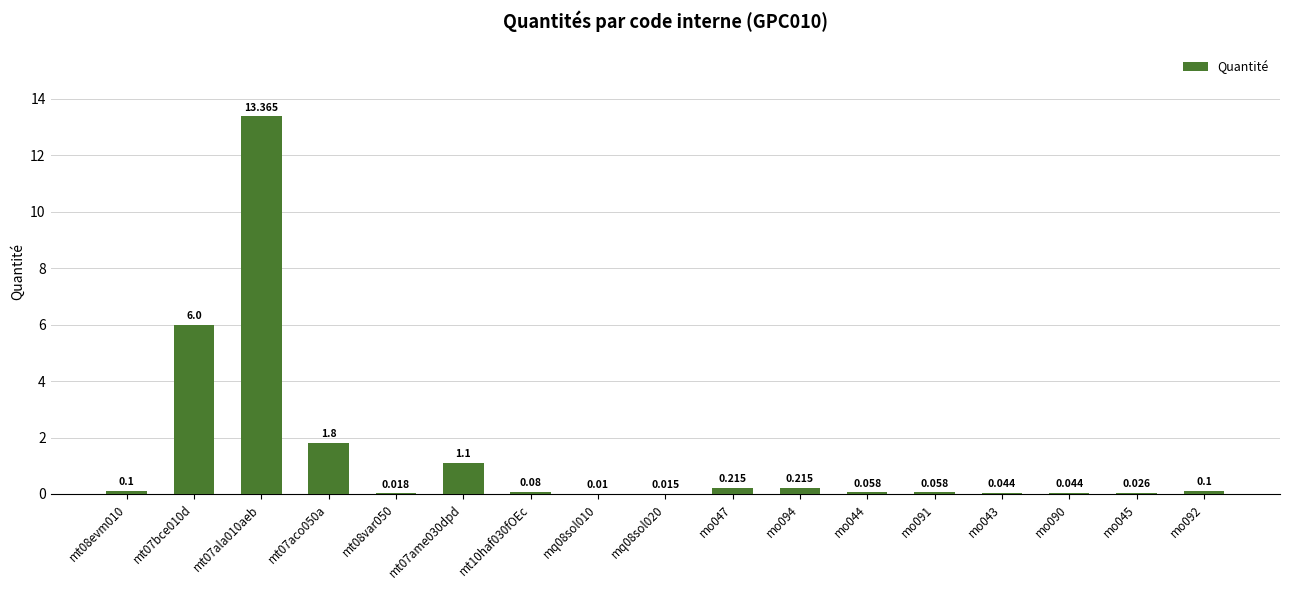

What is the average value?

1.4